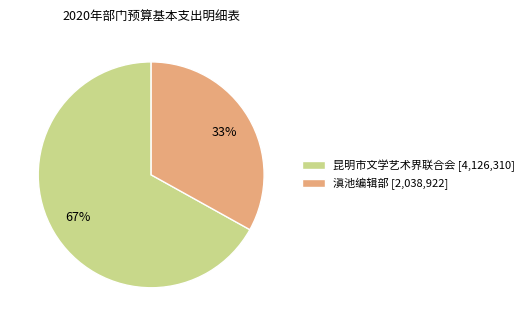

Which slice represents more than half of the pie?

昆明市文学艺术界联合会